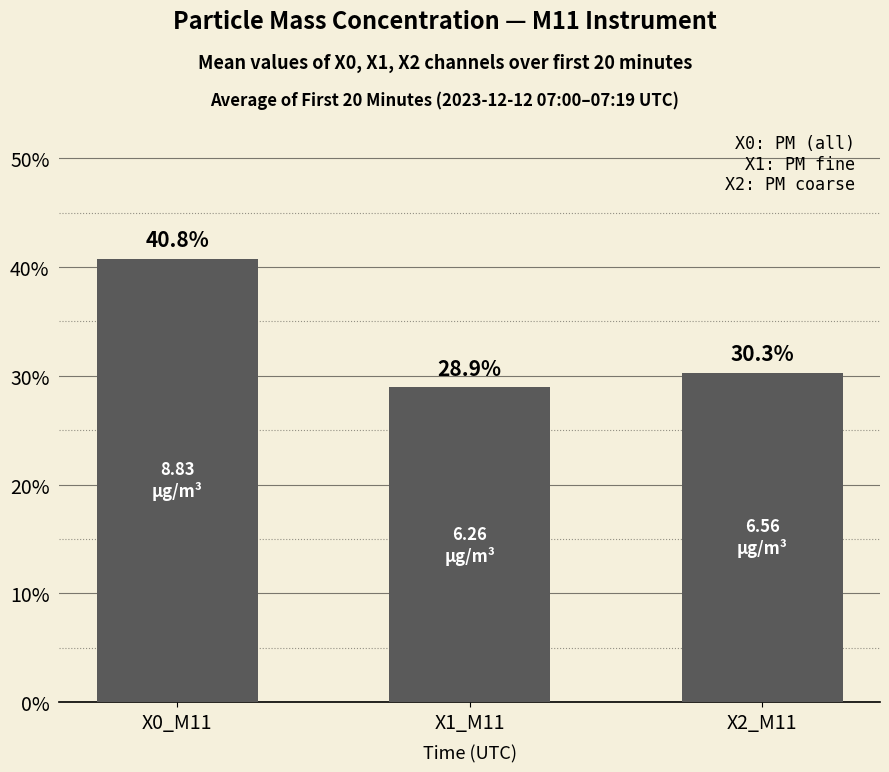

True or false: the data shows 69.3 at X0_M11.

False